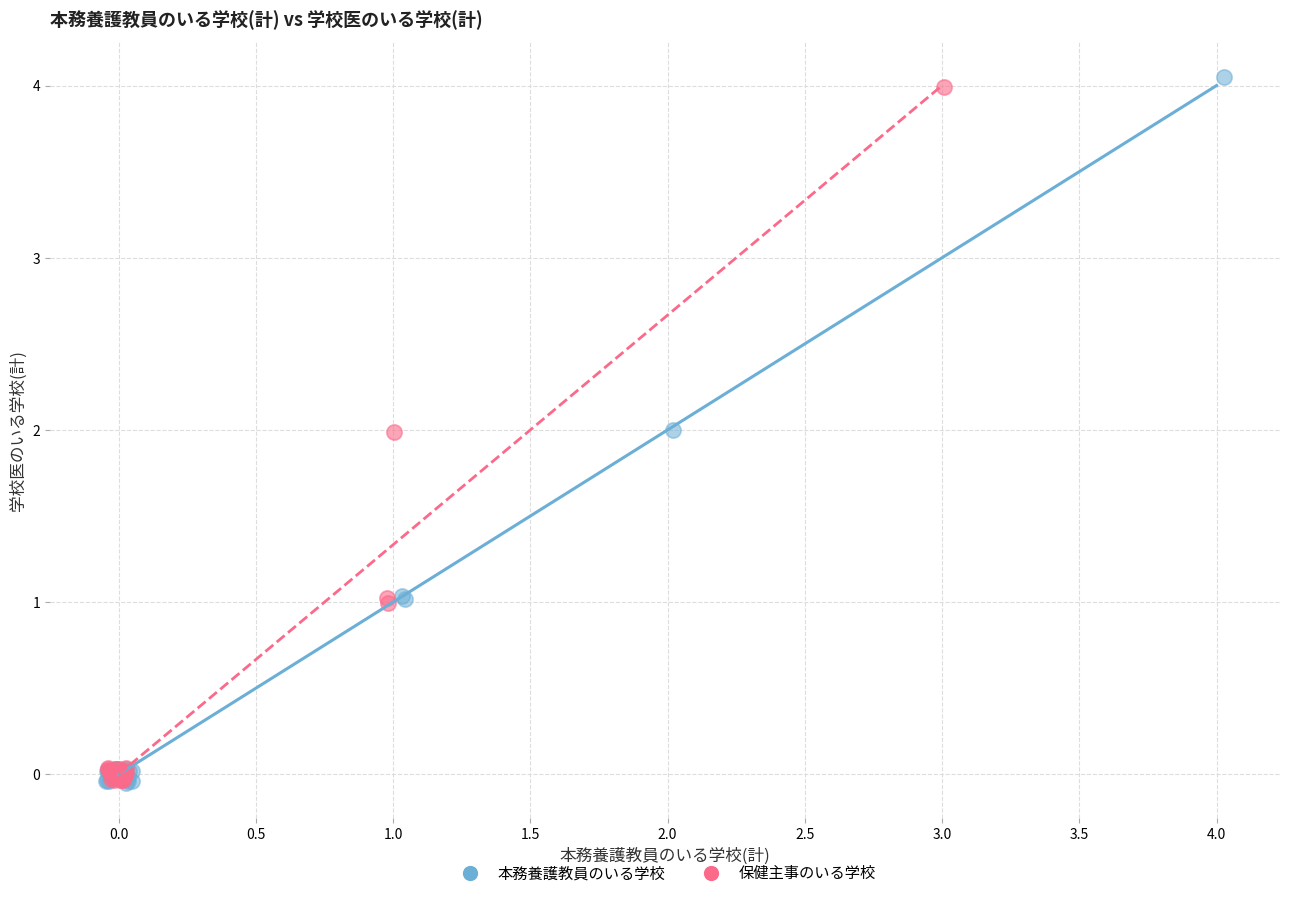

Which series has the largest Y range (max minus min)?

本務養護教員のいる学校